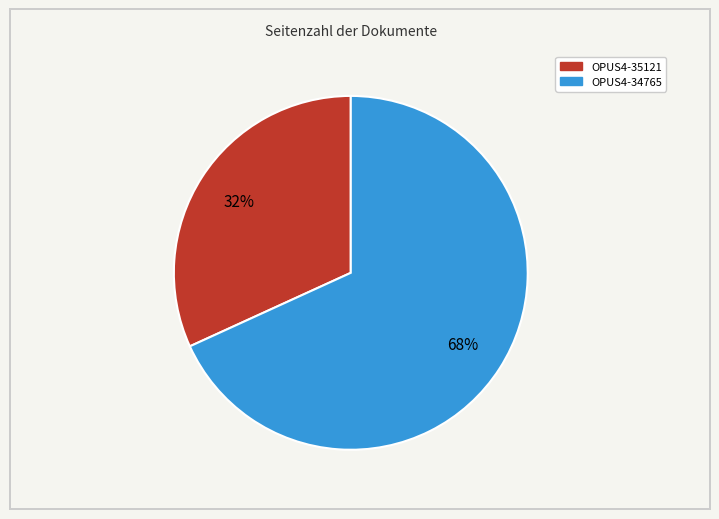

To the nearest percent, what is the average slice percentage?

50%